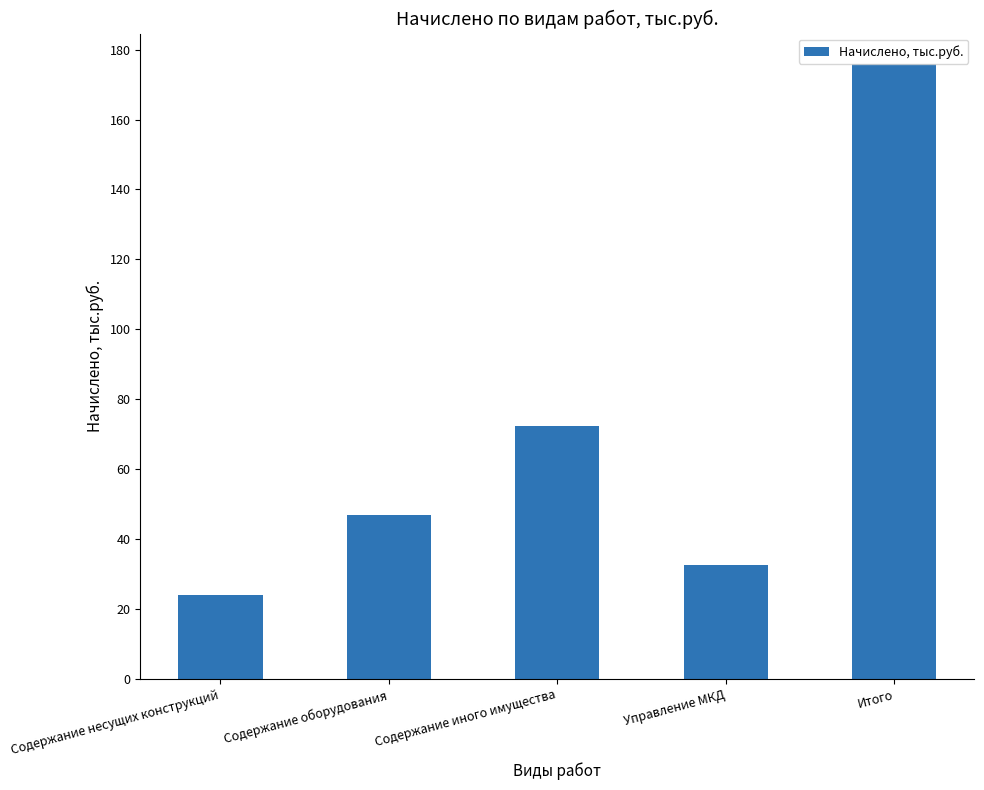

What is the minimum value shown in the chart?

23.9